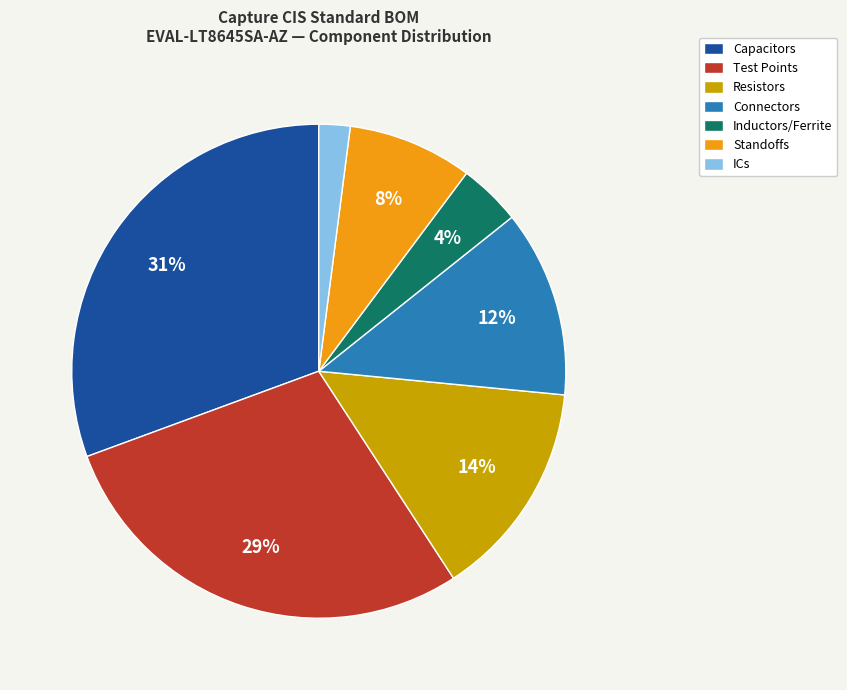

How many slices are in this pie chart?

7